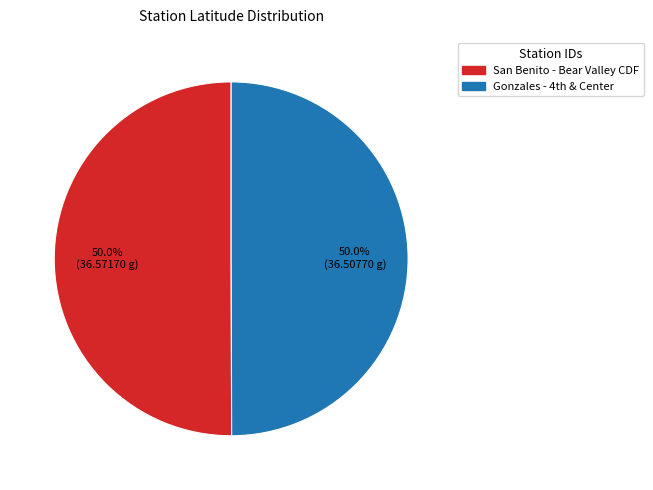

How many segments does this pie chart have?

2